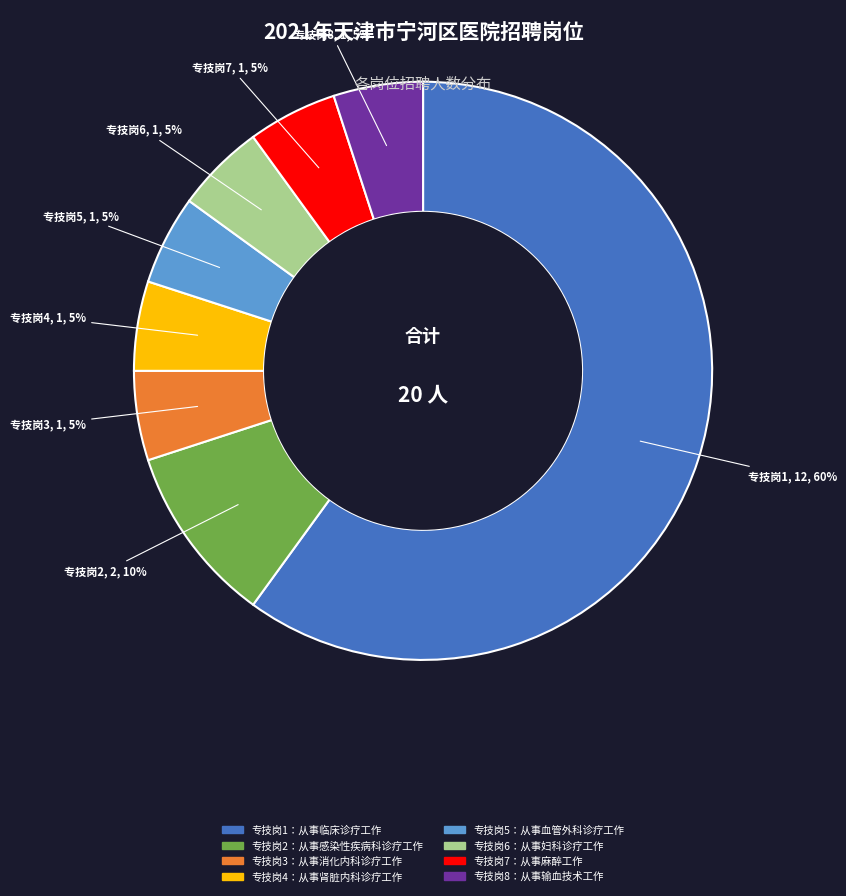

Count the number of slices in the pie.

8